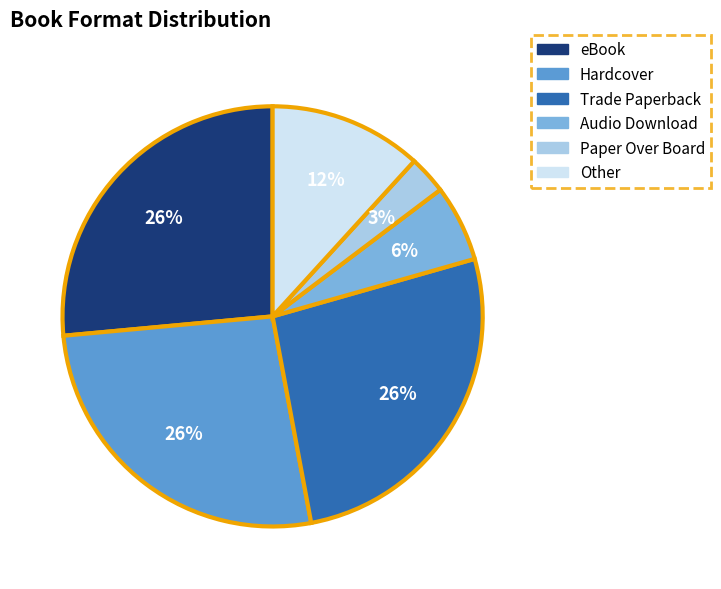

To the nearest percent, what is the average slice percentage?

17%